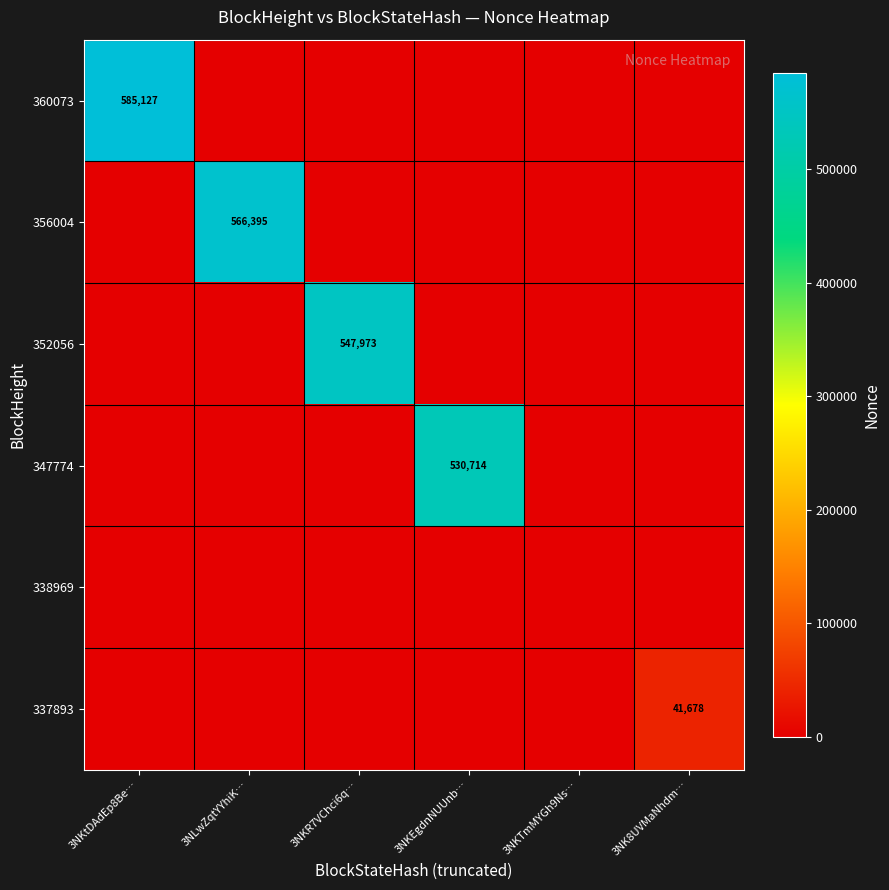

The 356004 series shows 566395 at 3NLwZqtYYhiK…. True or false?

True